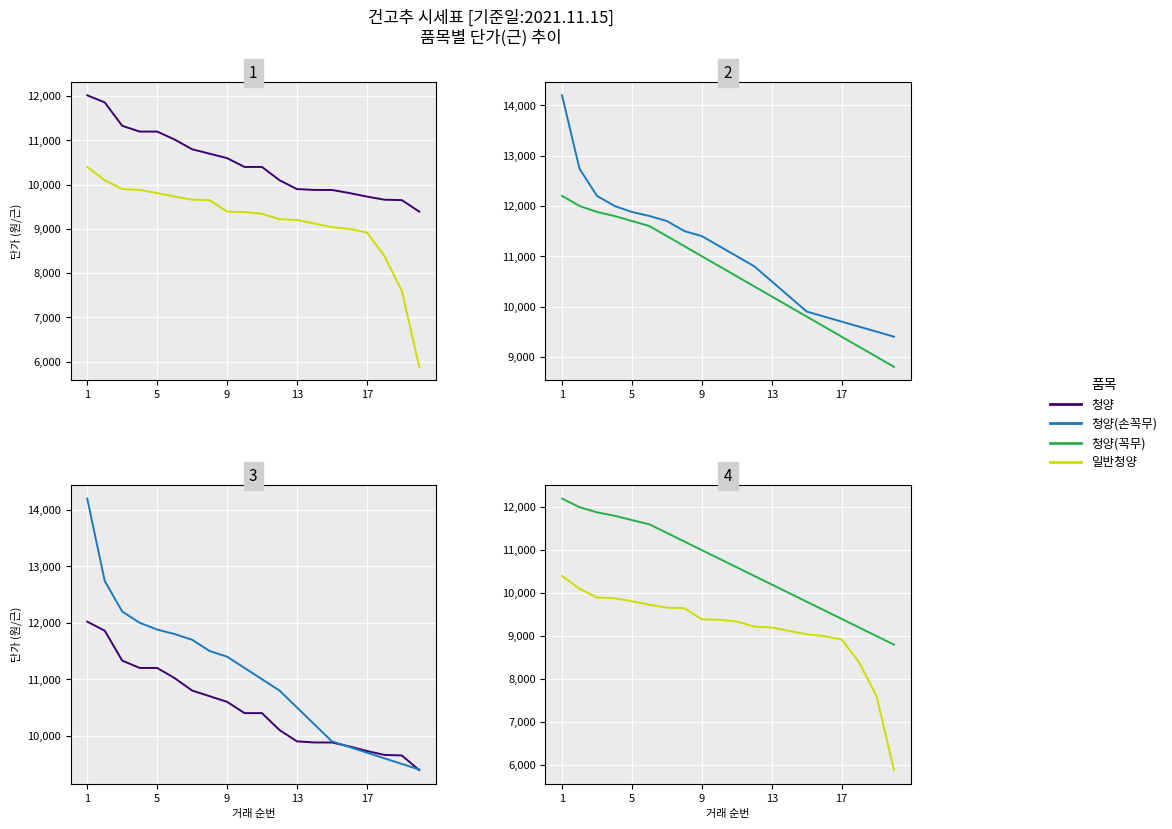

What is the difference between the maximum and minimum values in the 청양(손꼭무) series?

4800